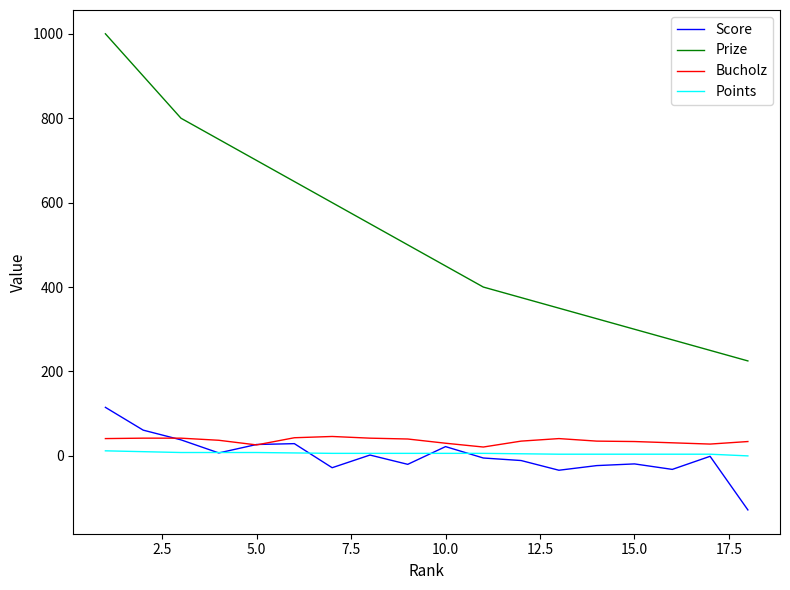

What is the smallest value displayed?

-128